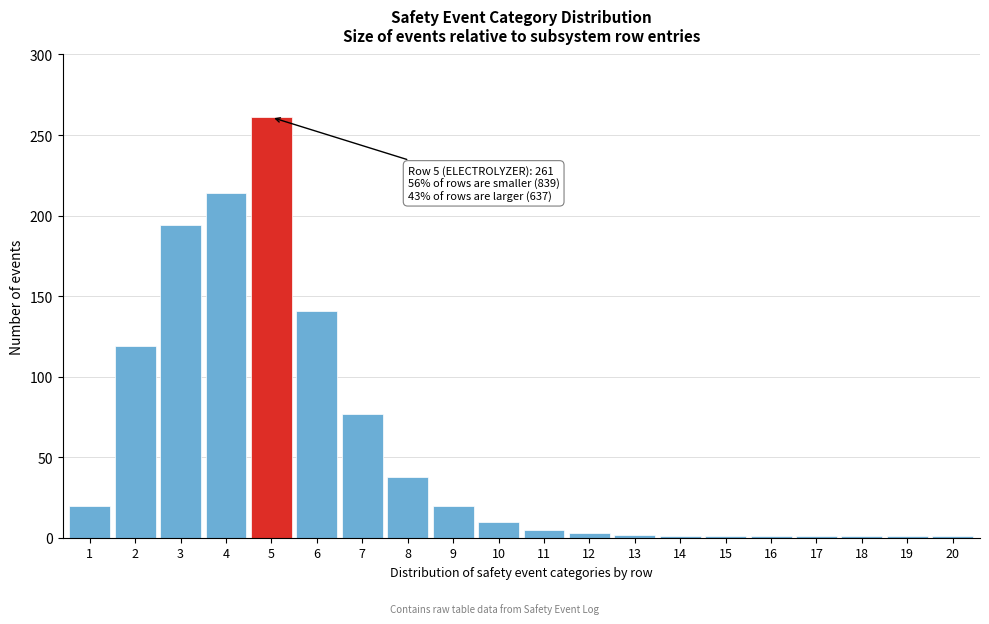

Is it true that the value at 1 is 20?

True